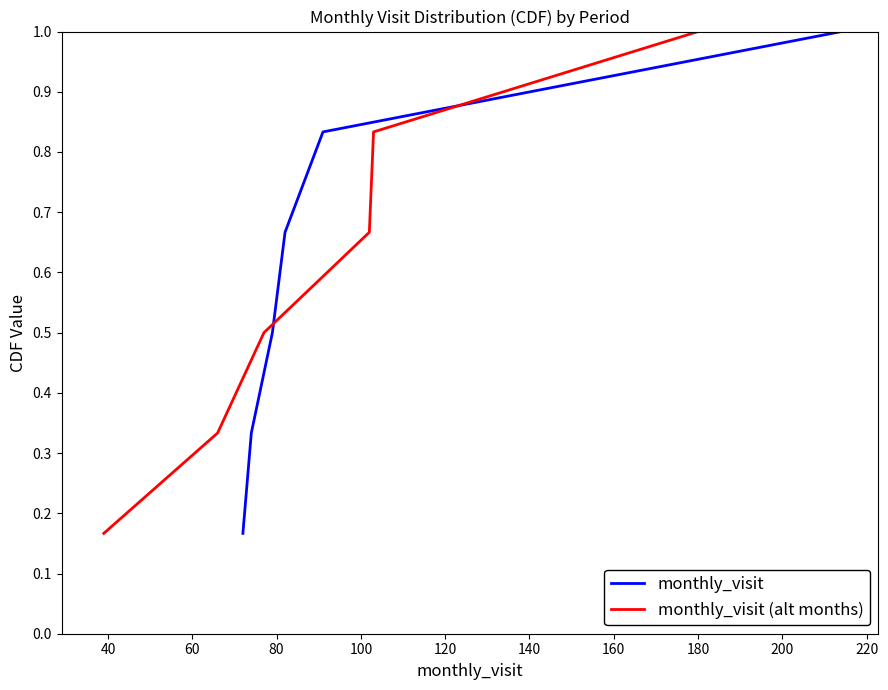

What is the value of the monthly_visit (alt months) point at the 3rd from the left?

0.5